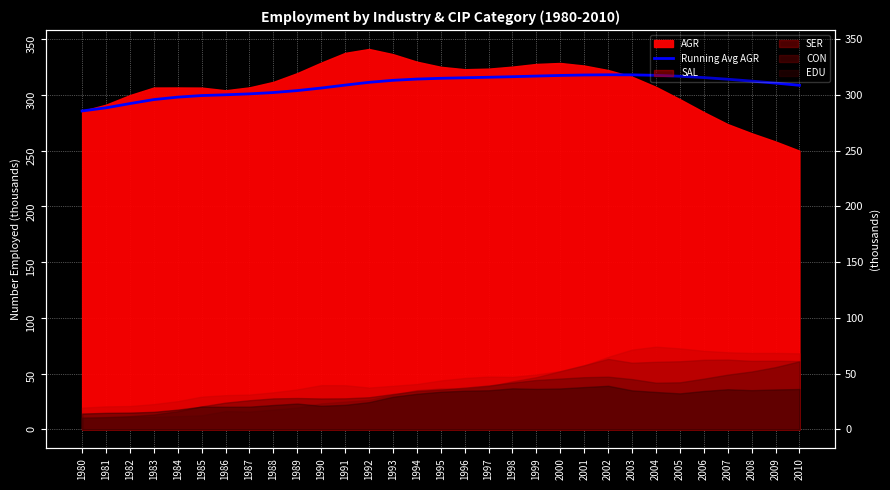

The value at 1983 is 295.7. True or false?

True